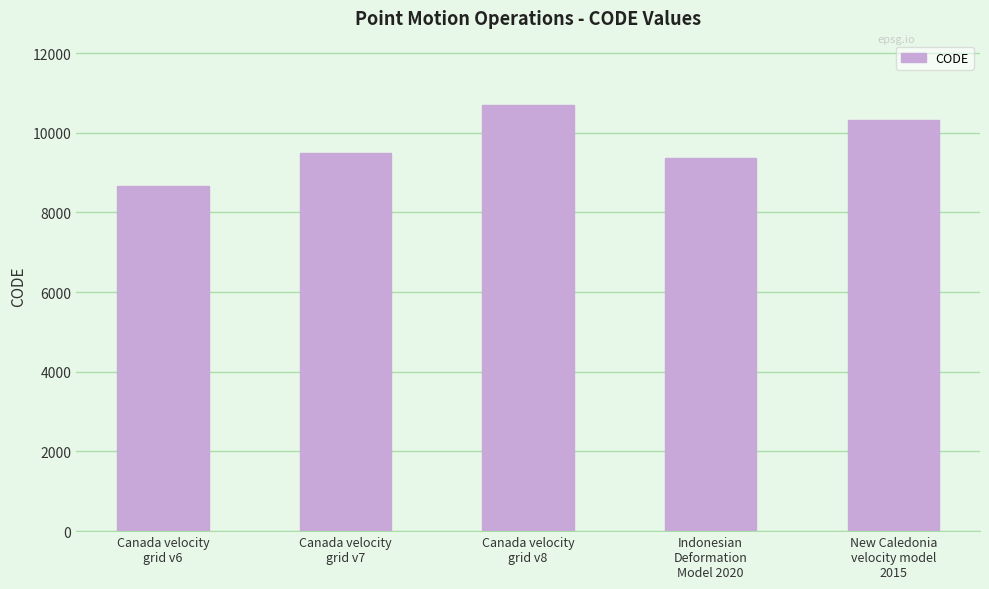

Which has a higher value, Indonesian
Deformation
Model 2020 or Canada velocity
grid v7?

Canada velocity
grid v7